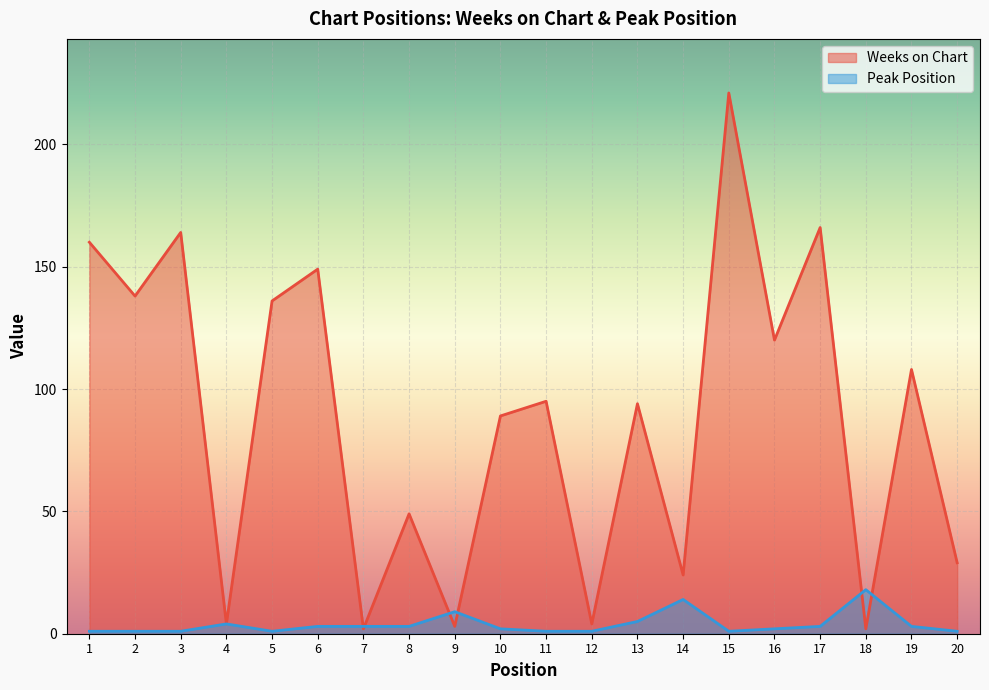

What is the minimum value shown in the chart?

1